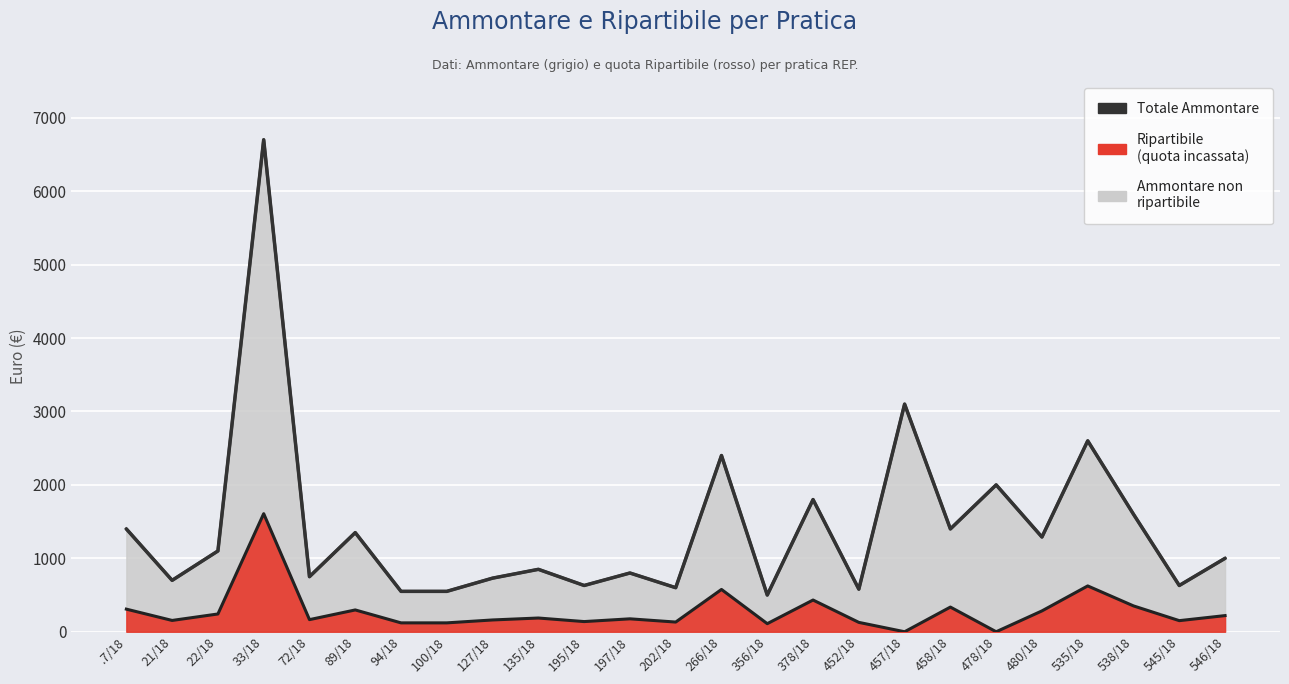

The chart shows a value of 600 at 202/18. True or false?

True